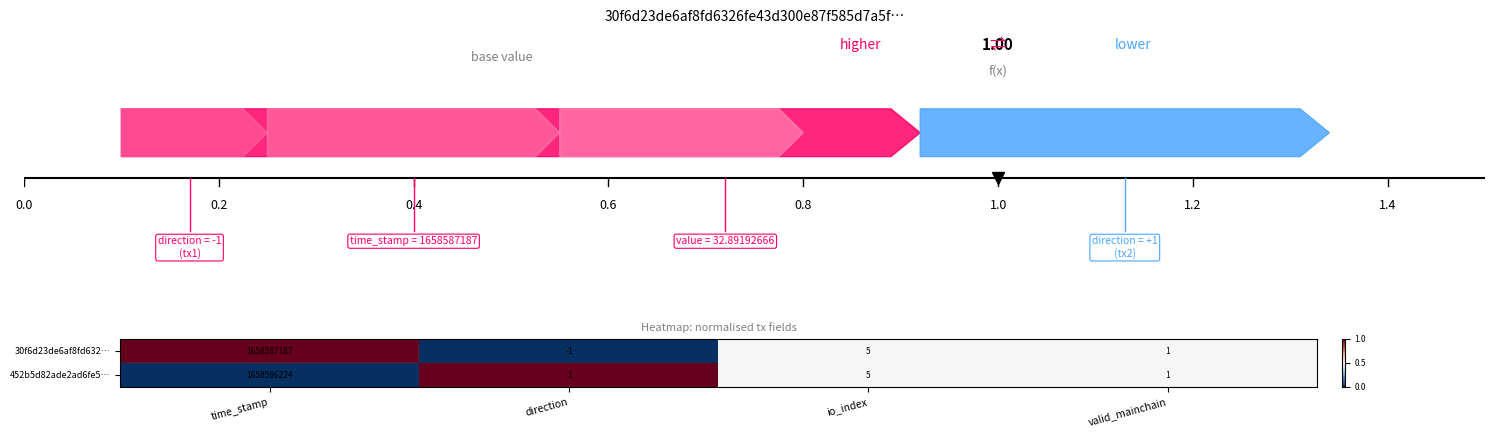

Which series has the largest range (max minus min)?

30f6d23de6af8fd632…